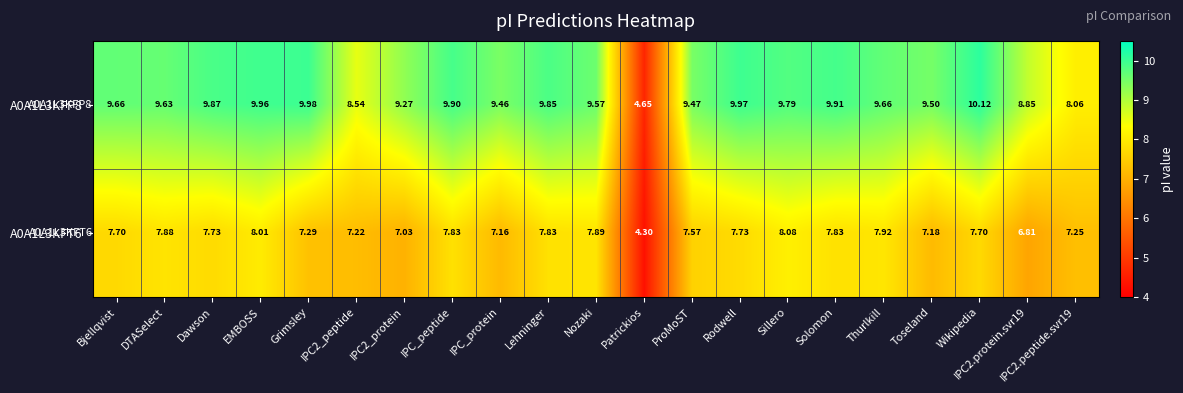

At which label does A0A1L3KFT6 first exceed 7?

Bjellqvist